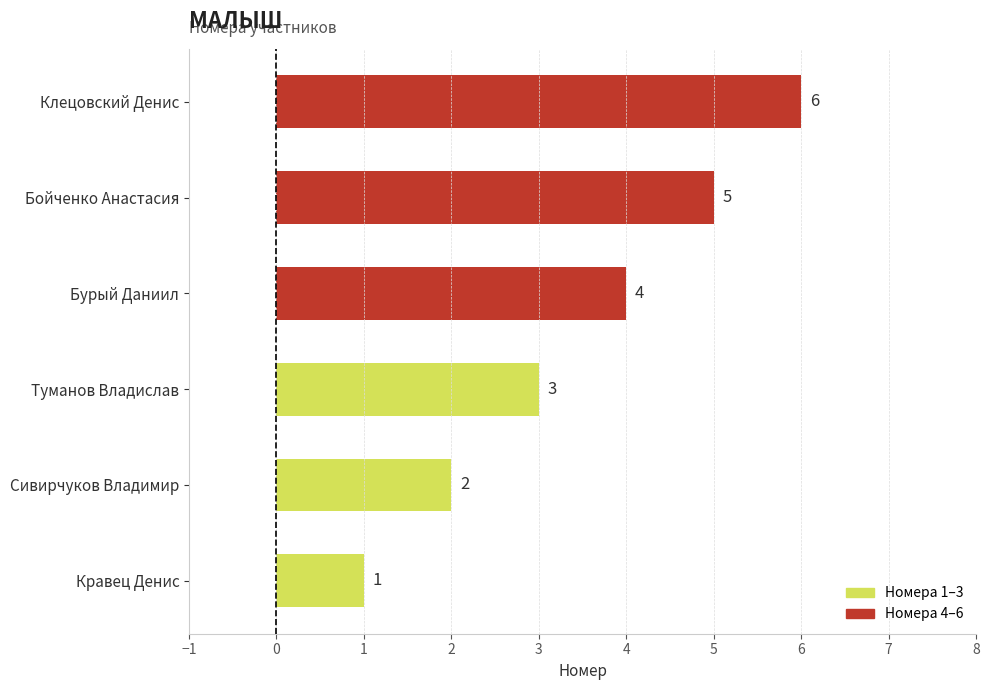

Rank the categories by value from highest to lowest.

Клецовский Денис, Бойченко Анастасия, Бурый Даниил, Туманов Владислав, Сивирчуков Владимир, Кравец Денис